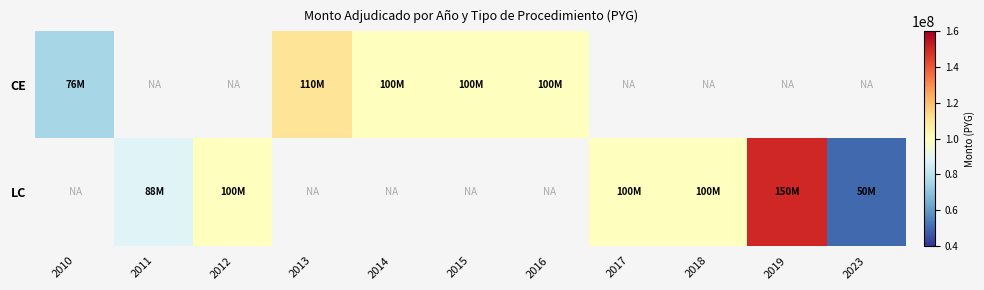

Which label corresponds to the smallest value in the chart?

2023